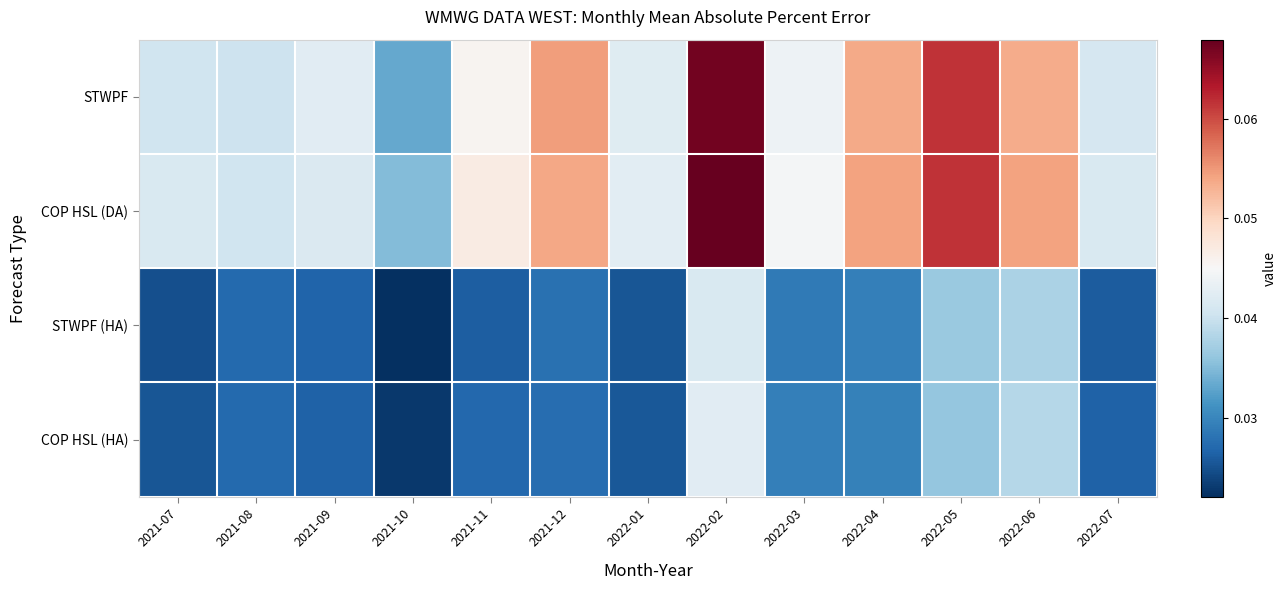

Which series has the widest spread of values?

STWPF